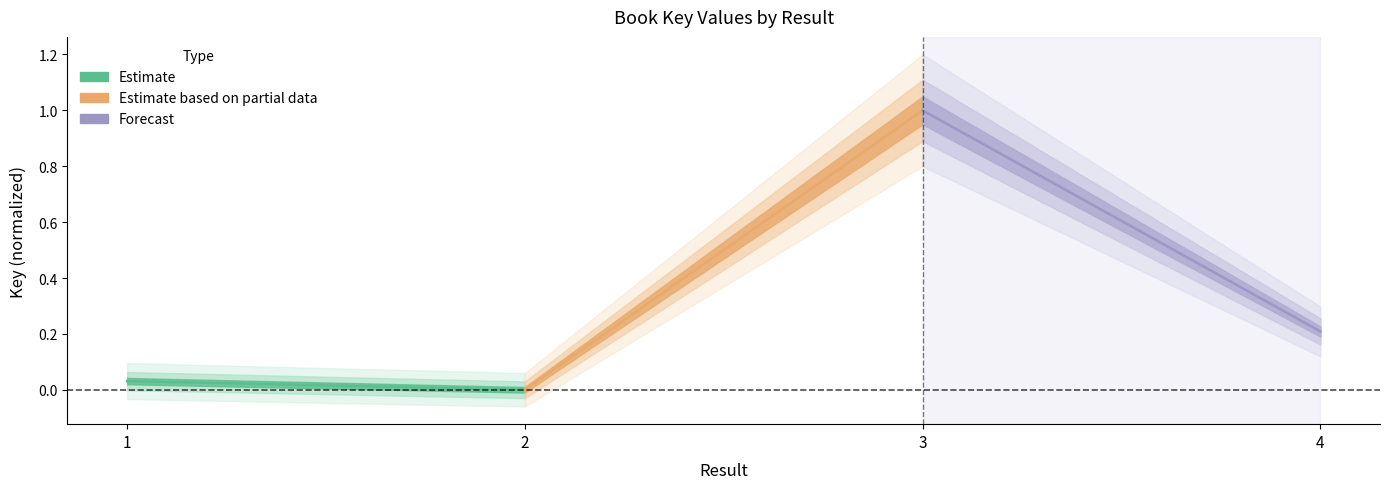

Reading left to right, extract all data points from this chart.

Estimate: 0.0	0.0
Partial: 0.0	1.0
Forecast: 1.0	0.2